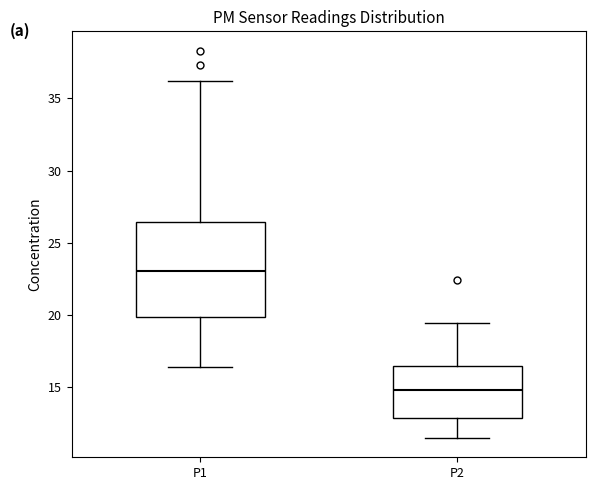

Reading left to right, transcribe this box plot: for each box, give where its median line is, the range the box spans, and where its two whiskers end, as read against the y-axis. The values are not printed on the chart, so give them approximately, as read against the axis.

P1: median 23.0, box 20.0 to 26.5, whiskers 16.5 to 36.0
P2: median 15.0, box 13.0 to 16.5, whiskers 11.5 to 19.5